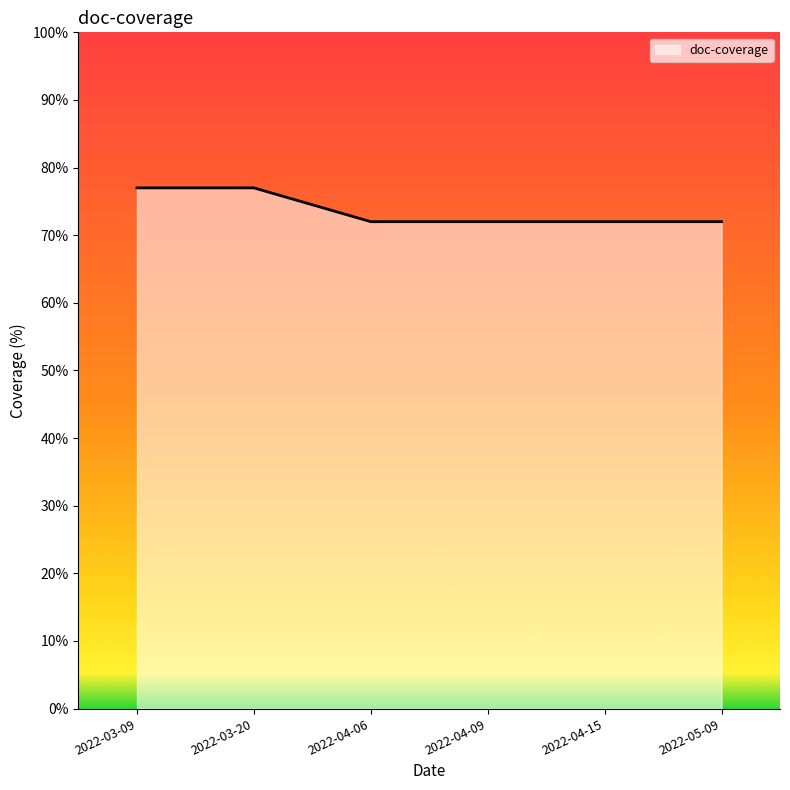

What is the change in value from 2022-03-09 to 2022-04-15?

-5